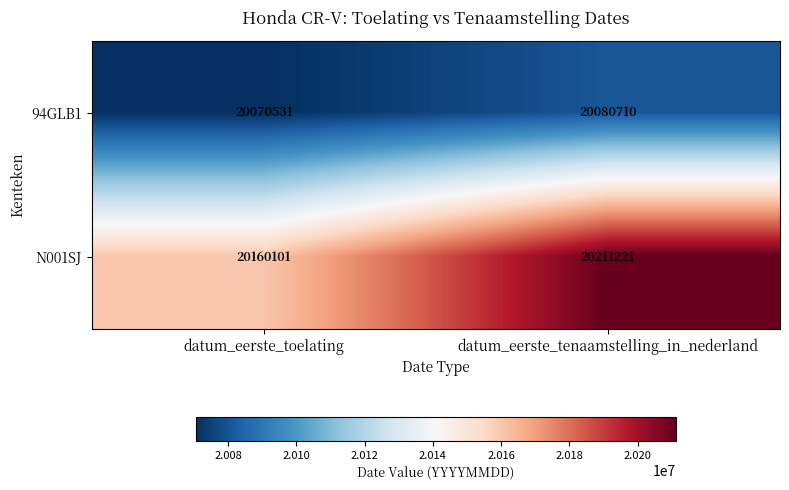

What is the spread (max minus min) of values at datum_eerste_tenaamstelling_in_nederland?

130511